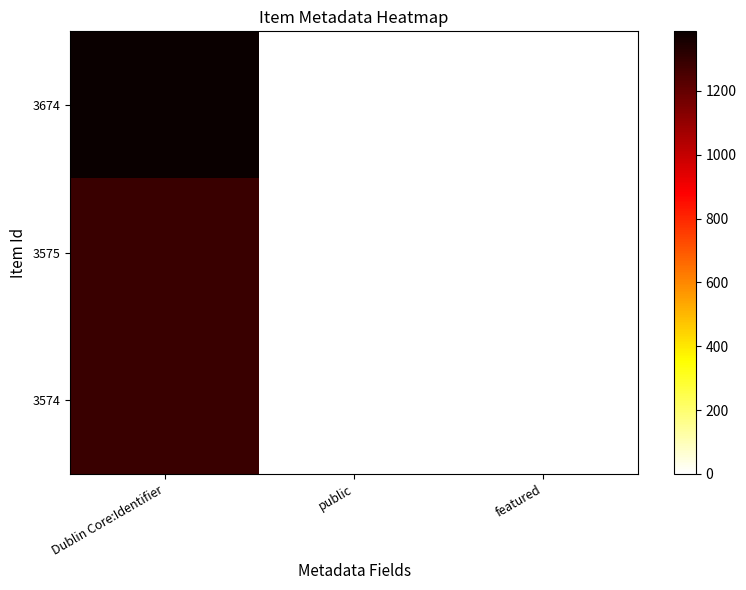

What is the difference between the highest and lowest values at Dublin Core:Identifier?

101